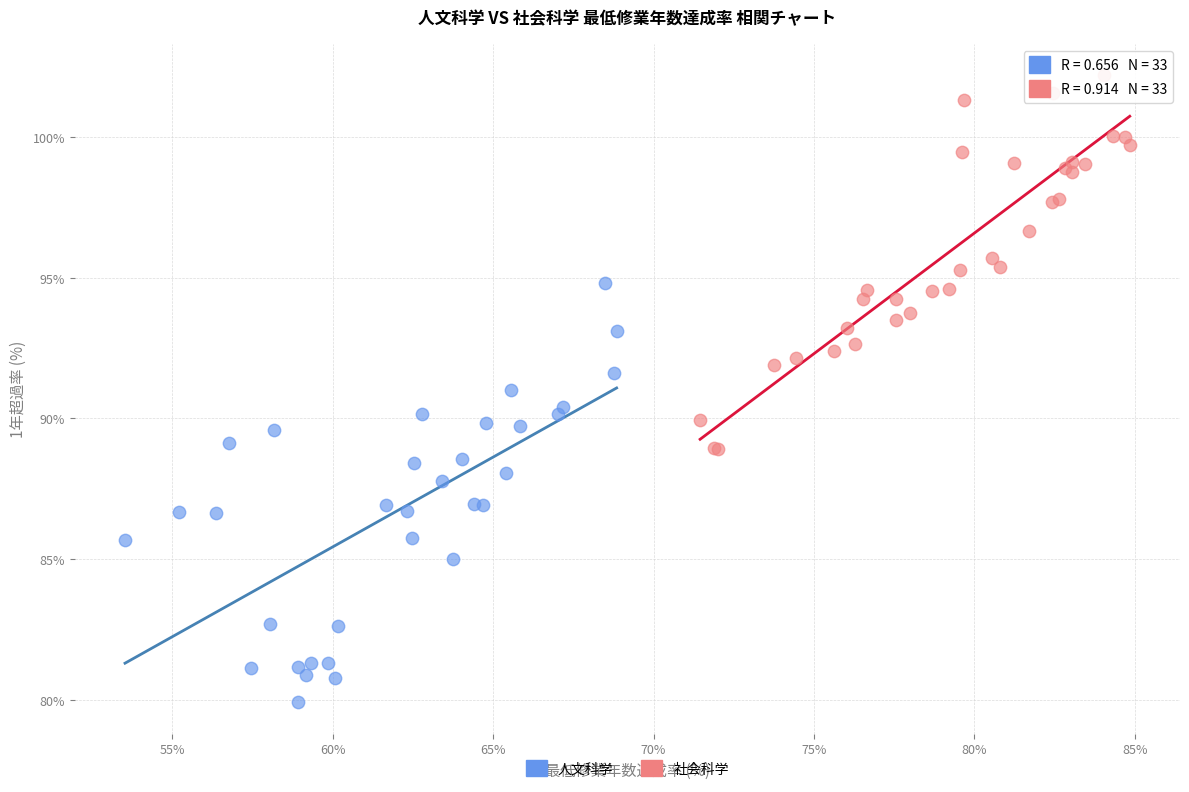

Which series contains the lowest Y value?

人文科学